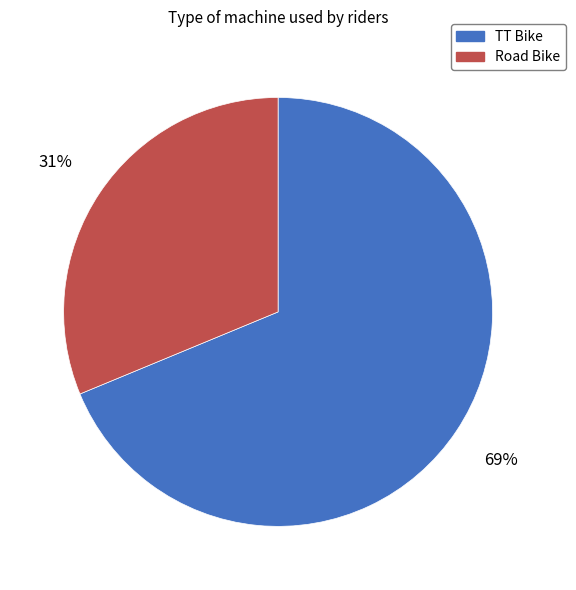

What percentage is the TT Bike slice, to the nearest percent?

69%